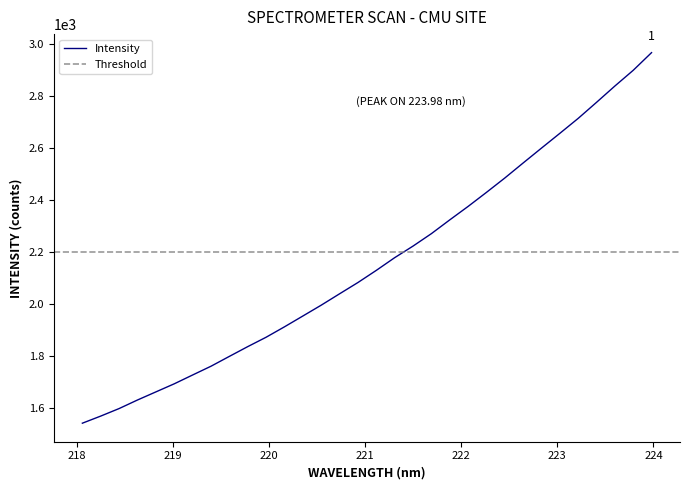

What is the value of the 13th point from the left?

1952.8